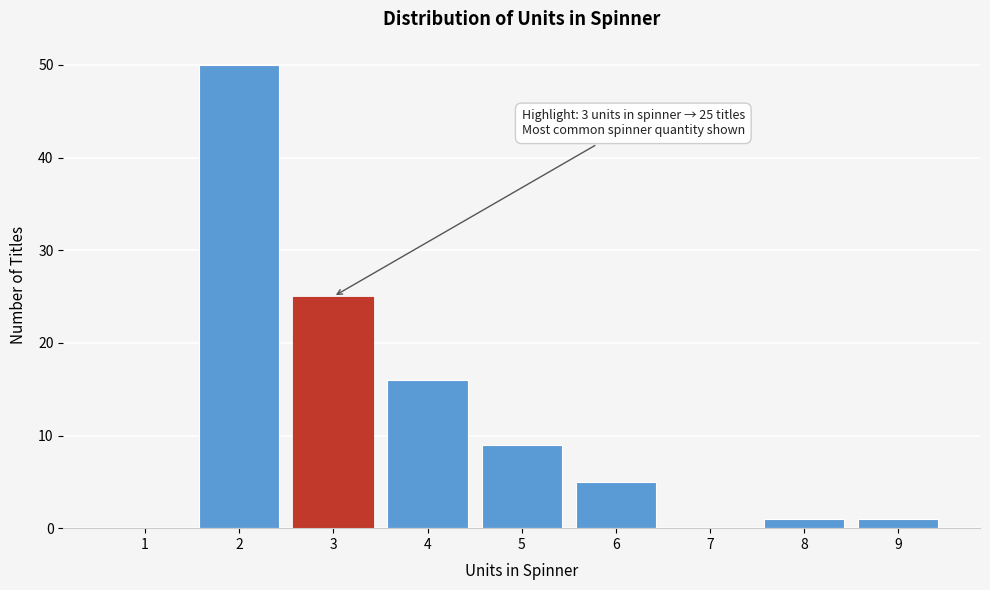

Reading left to right, extract all data points from this chart.

1=0	2=50	3=25	4=16	5=9	6=5	7=0	8=1	9=1